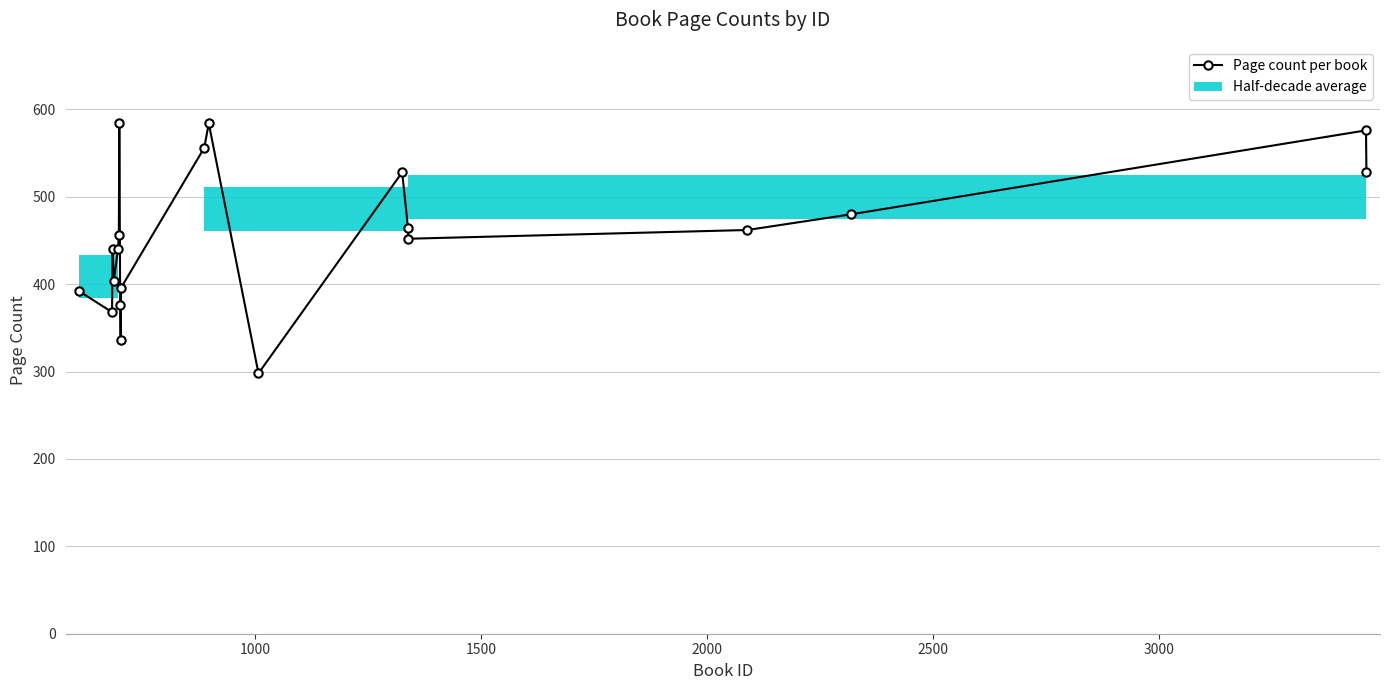

How many categories are shown in the chart?

20